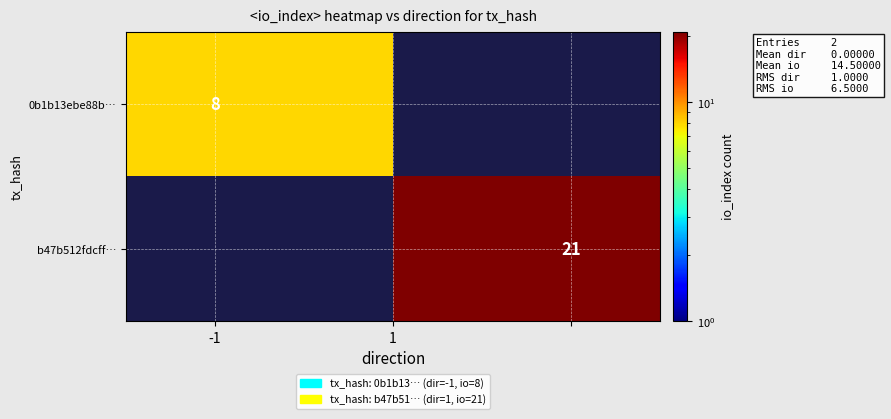

How many values in b47b512fdcff… are above zero?

1